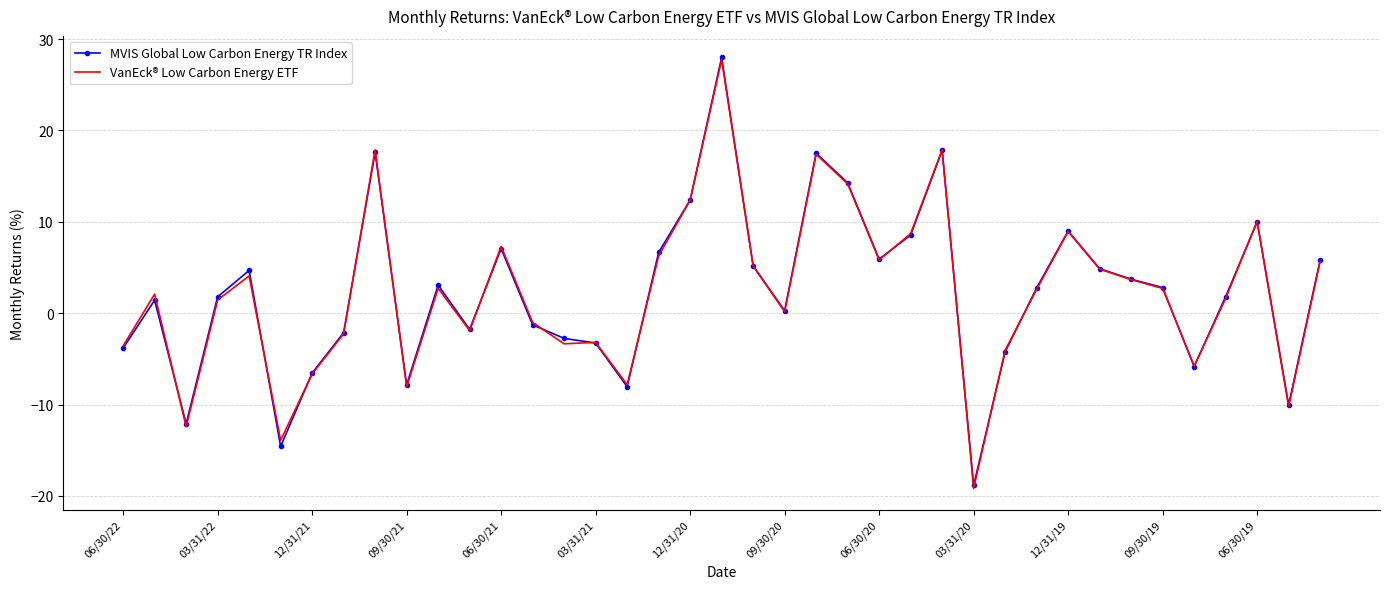

What is the lowest value of the VanEck® Low Carbon Energy ETF series?

-19.2